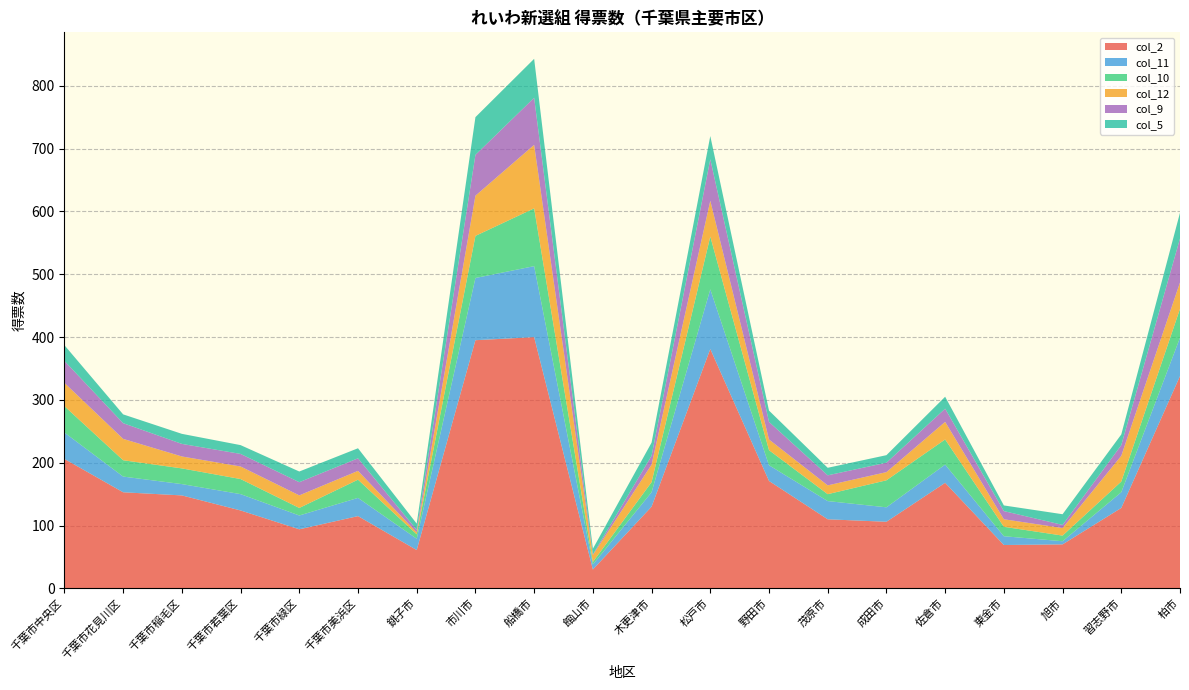

Reading left to right, what are all the values shown in this chart?

col_2: 206.0	152.9	147.9	124.0	94.0	115.0	61.0	395.0	399.9	30.0	130.0	381.0	171.0	109.9	106.0	168.0	69.0	70.0	128.0	337.9
col_11: 42.0	25.0	18.0	26.0	22.0	29.0	18.0	99.0	113.0	8.0	23.0	95.0	25.0	29.0	23.0	29.0	14.0	5.0	25.0	61.0
col_10: 42.0	26.0	25.0	24.0	12.0	29.0	7.0	67.0	92.0	4.0	16.0	84.0	24.0	11.0	43.0	40.0	15.0	9.0	17.0	46.0
col_12: 37.0	34.0	19.0	20.0	20.0	14.0	3.0	64.0	101.0	11.0	28.0	57.0	17.0	14.0	13.0	28.0	12.0	12.0	41.0	42.0
col_9: 35.0	25.0	20.0	20.0	21.0	20.0	4.0	65.0	75.0	1.0	14.0	66.0	28.0	16.0	15.0	21.0	13.0	5.0	17.0	70.0
col_5: 25.0	14.0	16.0	14.0	17.0	16.0	10.0	60.0	62.0	9.0	21.0	37.0	18.0	12.0	12.0	19.0	9.0	17.0	17.0	41.0